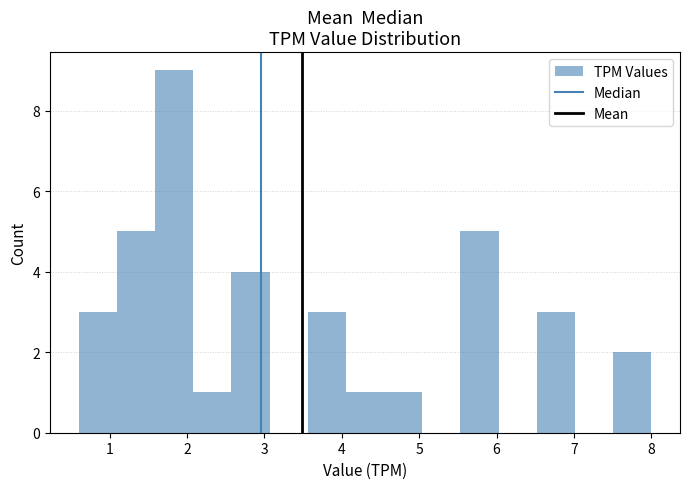

Reading left to right, transcribe this chart: for each bar, give the range it covers on the x-axis and its height. Neither the bar edges nor the heights are printed on the chart, so give them approximately, as read against the axes.

0.6 to 1.1: 3
1.1 to 1.6: 5
1.6 to 2.1: 9
2.1 to 2.6: 1
2.6 to 3.1: 4
3.1 to 3.6: 0
3.6 to 4.1: 3
4.1 to 4.5: 1
4.5 to 5.0: 1
5.0 to 5.5: 0
5.5 to 6.0: 5
6.0 to 6.5: 0
6.5 to 7.0: 3
7.0 to 7.5: 0
7.5 to 8.0: 2